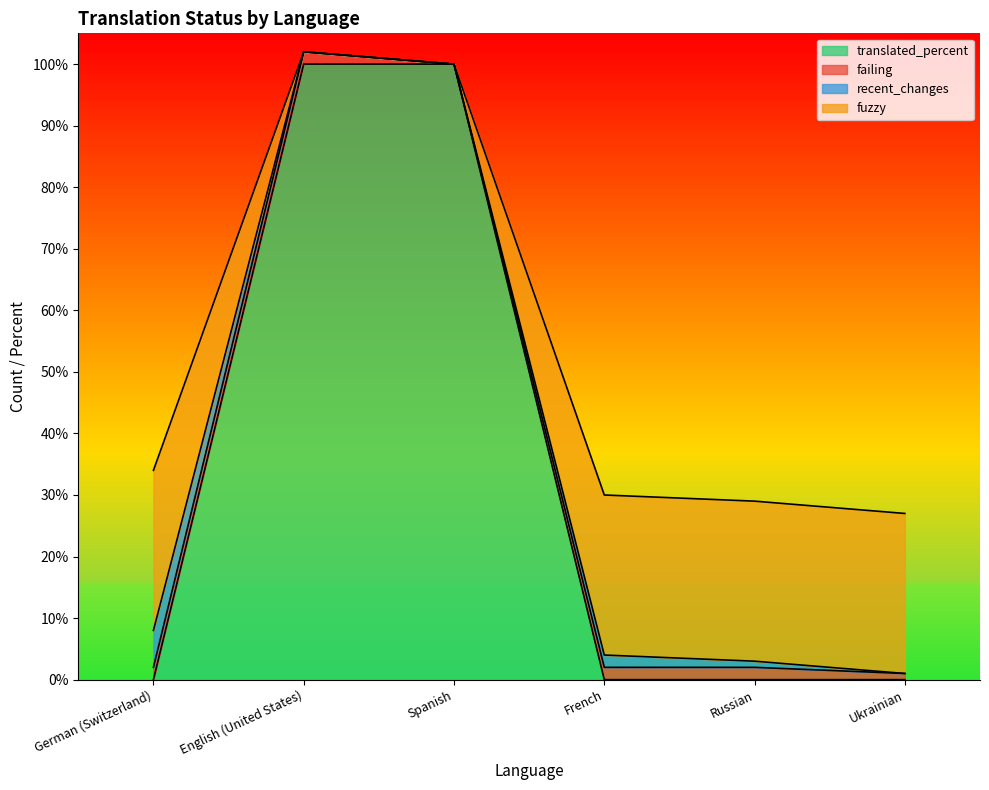

The value of translated at Spanish is 172. True or false?

False